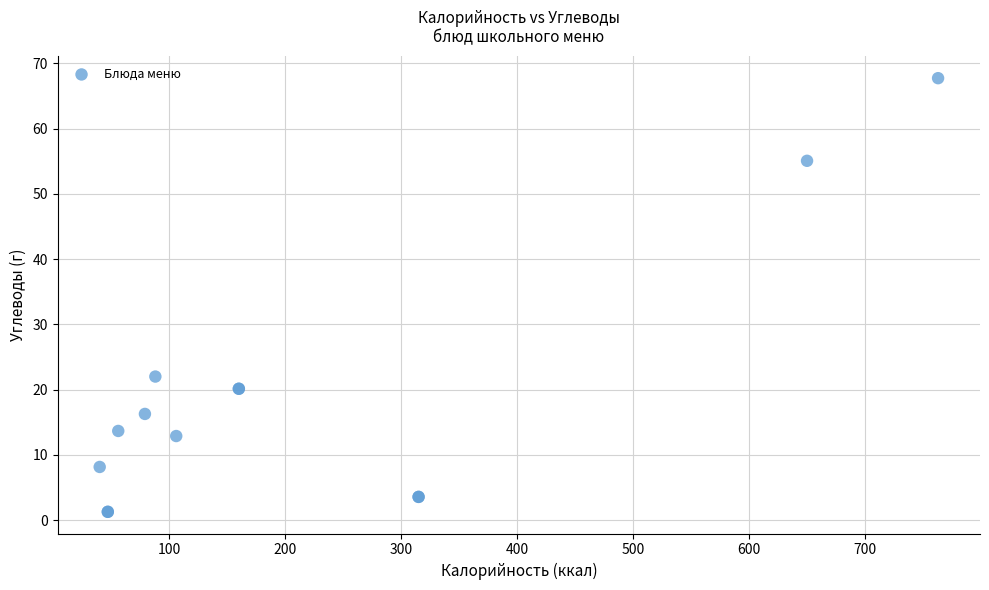

What Y value in the scatter plot is closest to 34?

22.0